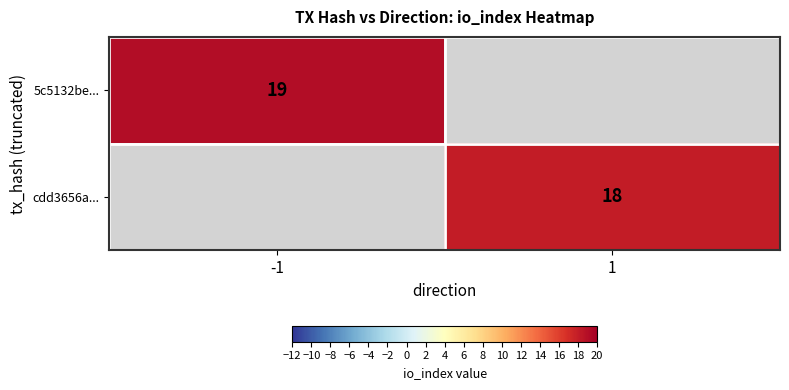

Is it true that 5c5132be... equals 5 at -1?

False